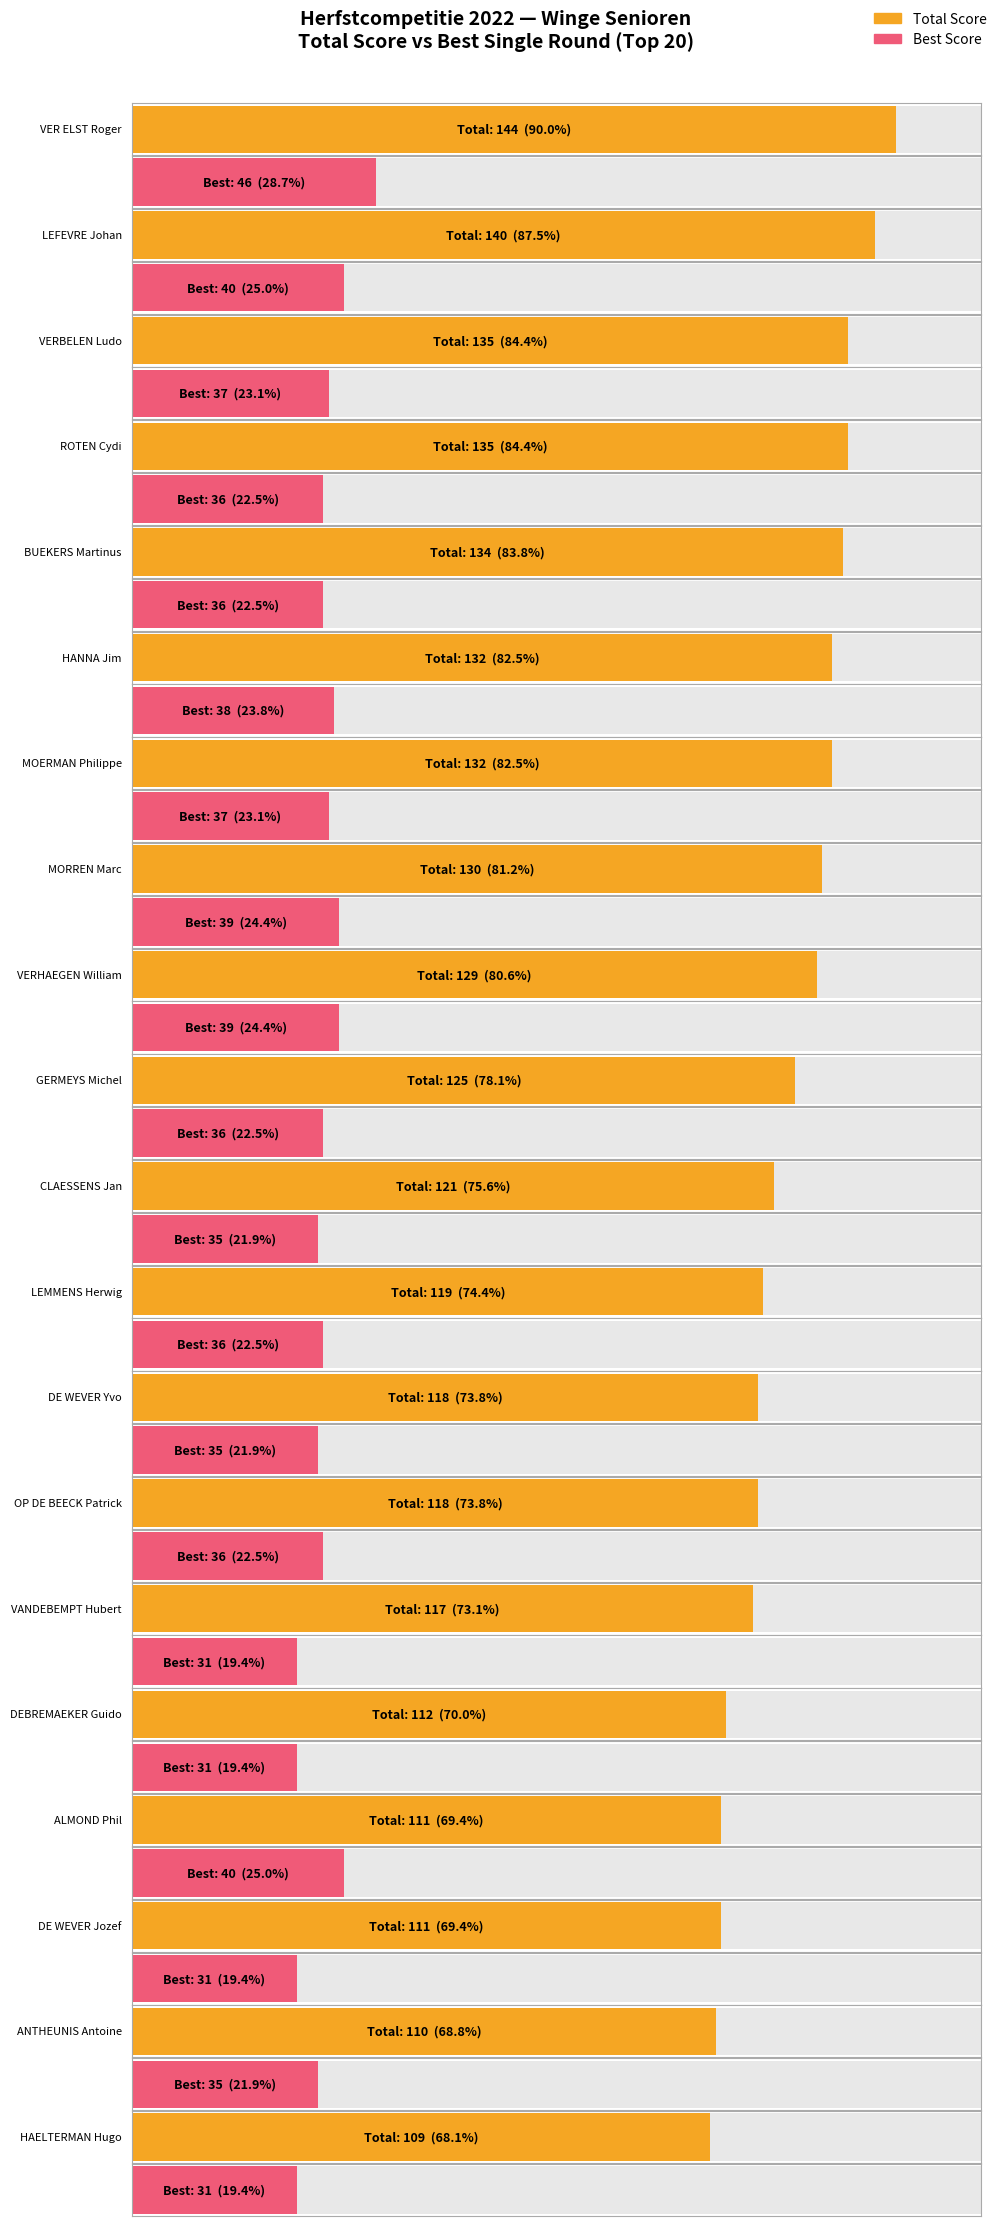

What is the sum of the Total Score values at LEFEVRE Johan and DE WEVER Jozef?

251